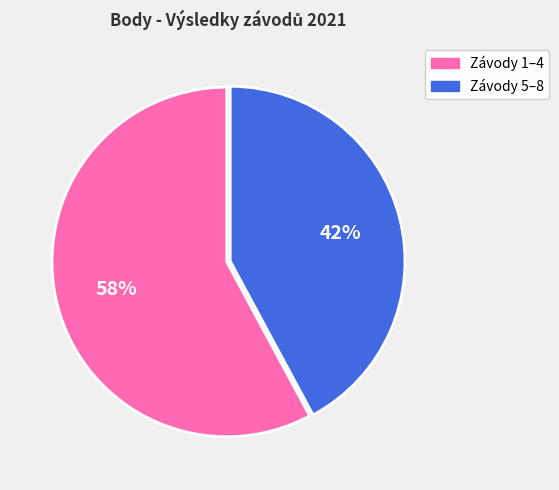

Is there any slice that represents more than half of the pie?

Yes